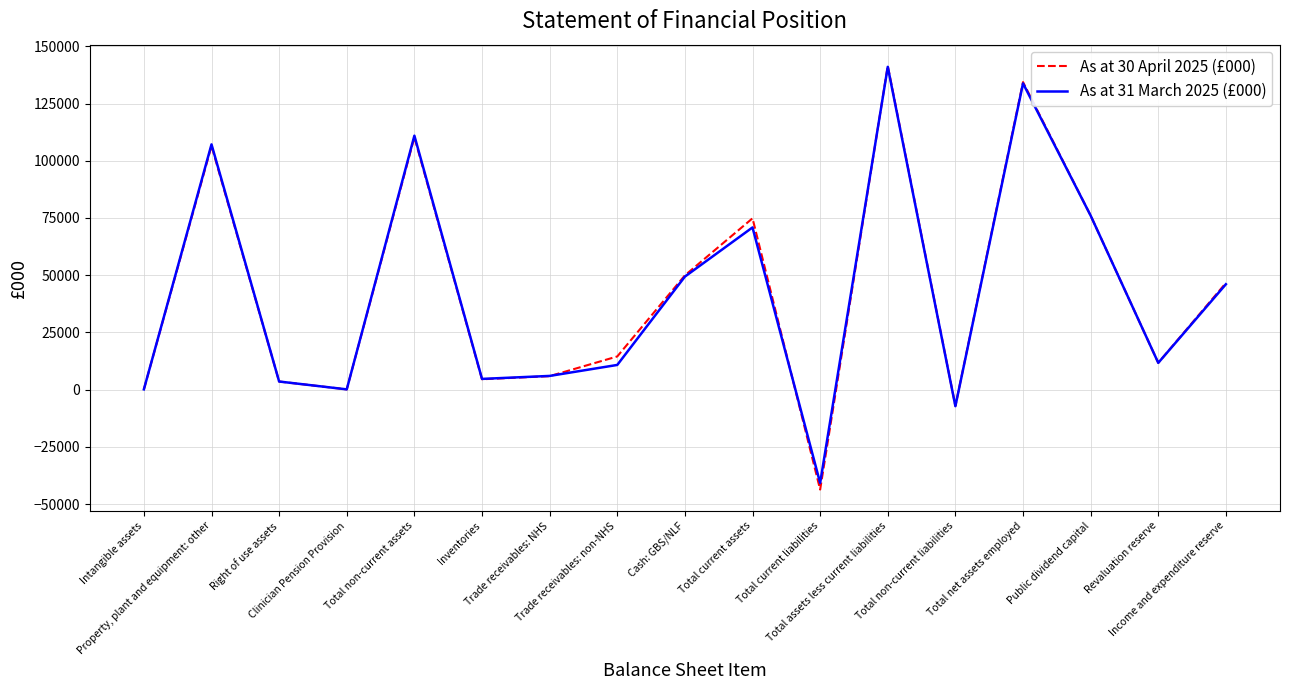

Which series has the largest range (max minus min)?

As at 30 April 2025 (£000)